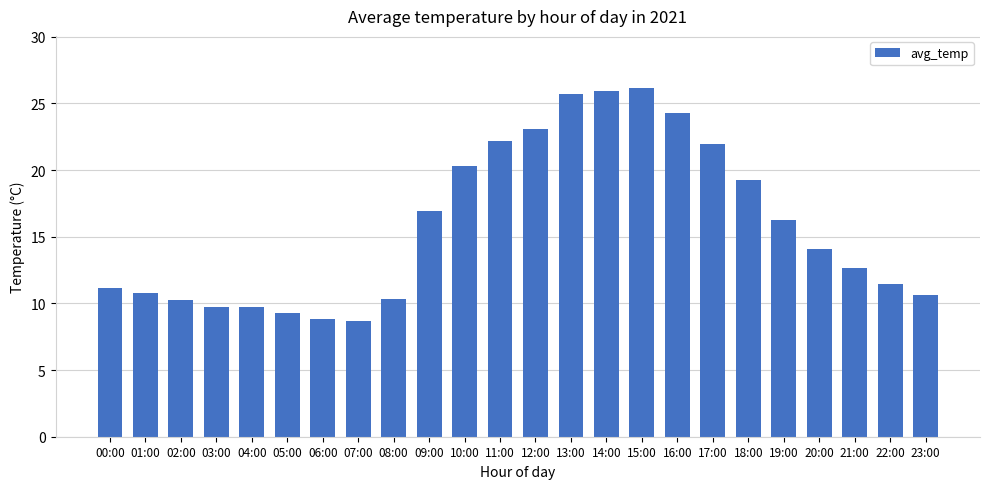

What is the ratio of the value at 17:00 to the value at 04:00?

2.3